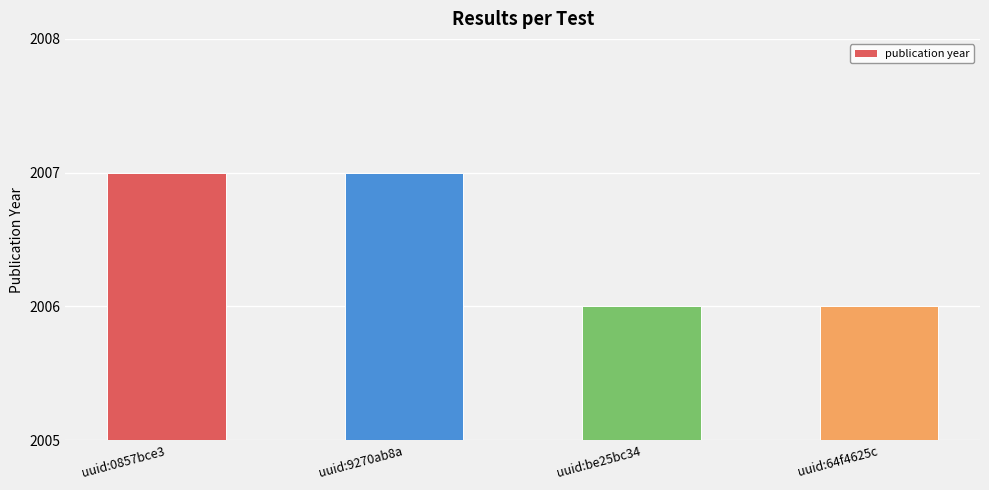

What is the smallest value displayed?

2006